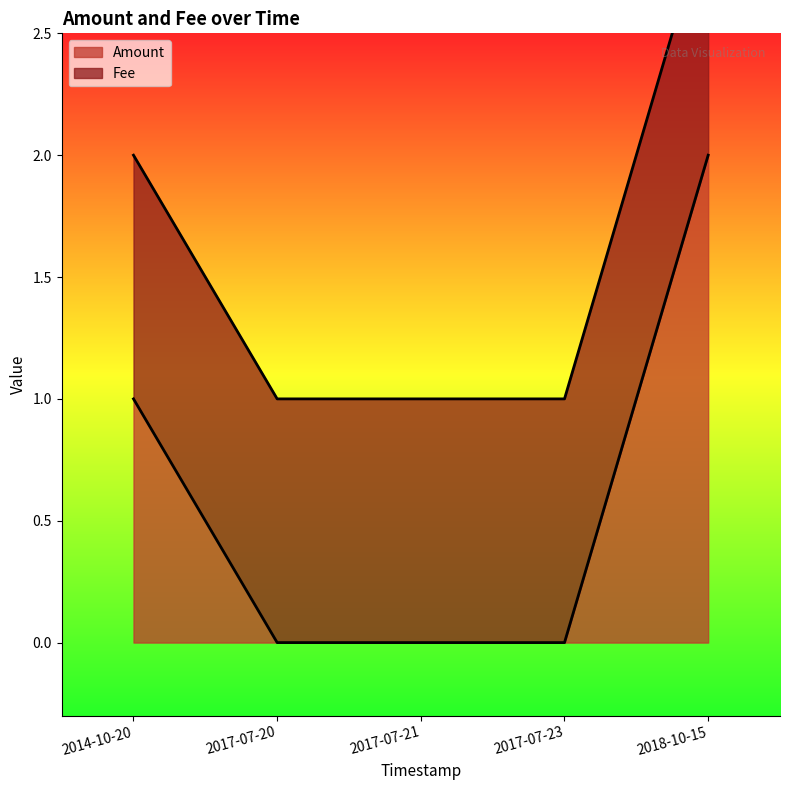

Count the number of values greater than 0.

2